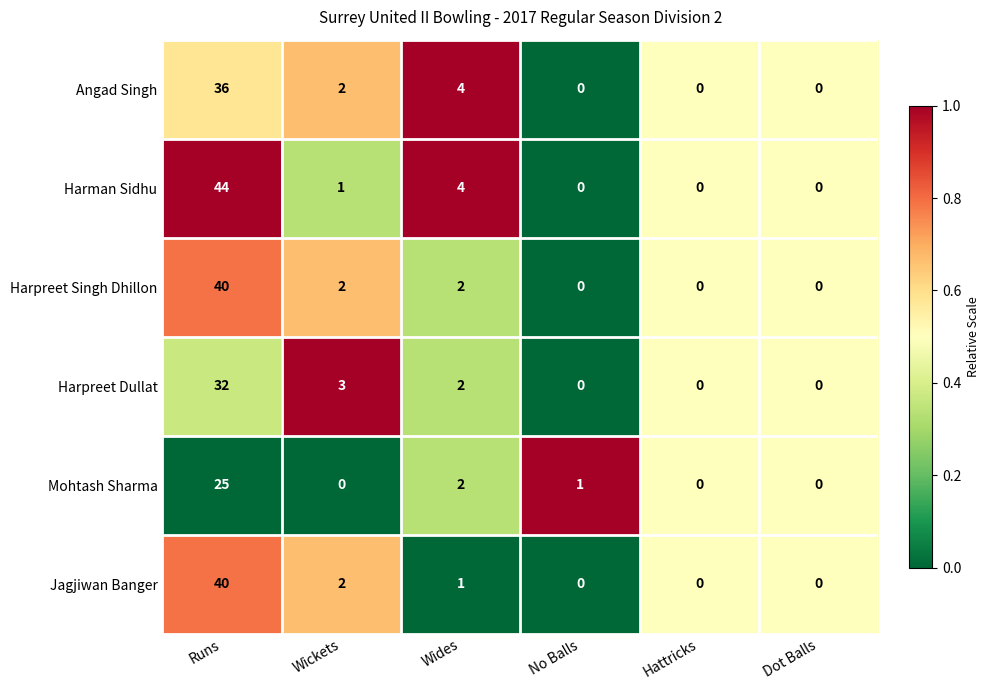

What is the difference between the Harpreet Singh Dhillon values at Runs and Wickets?

38